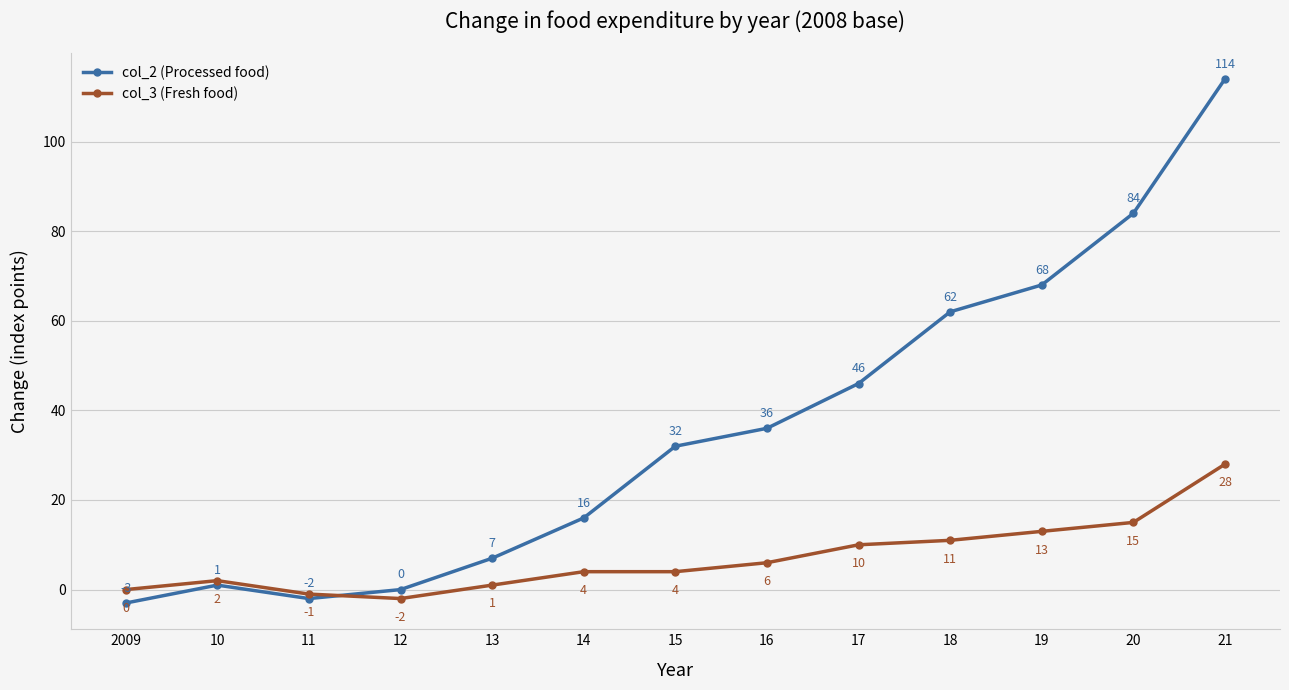

List the series in order of their overall mean, lowest first.

col_3 (Fresh food), col_2 (Processed food)